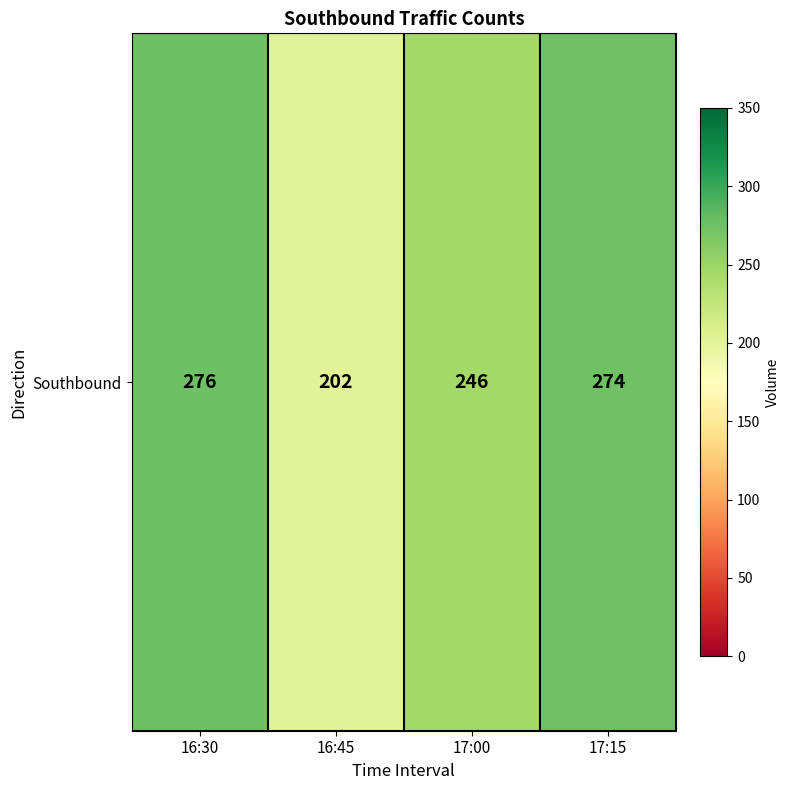

List the labels in order of value, smallest first.

16:45, 17:00, 17:15, 16:30